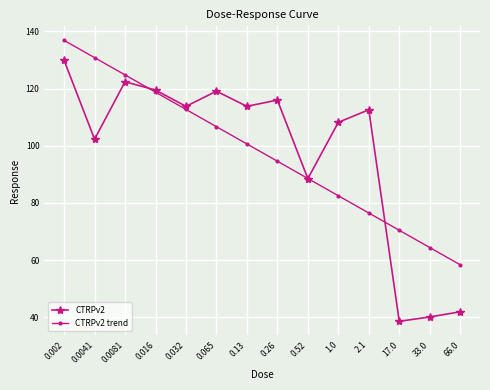

True or false: CTRPv2 trend has a value of 35.8 at 0.002.

False